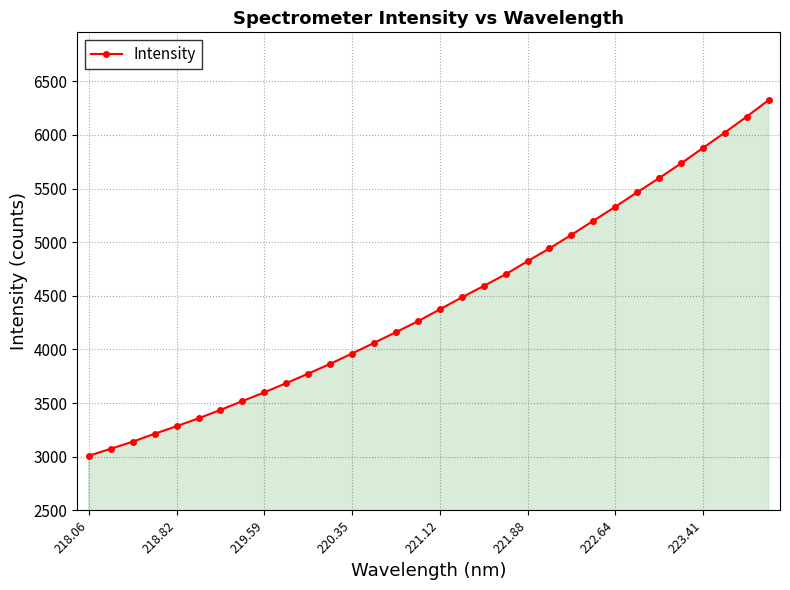

What is the smallest value displayed?

3008.8